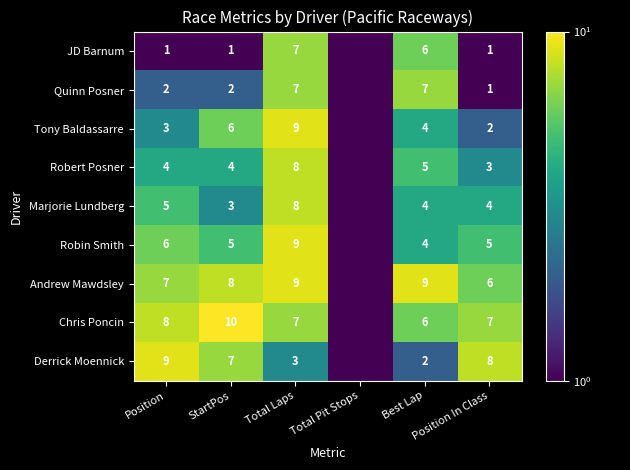

At how many categories does at least one series exceed 8?

4